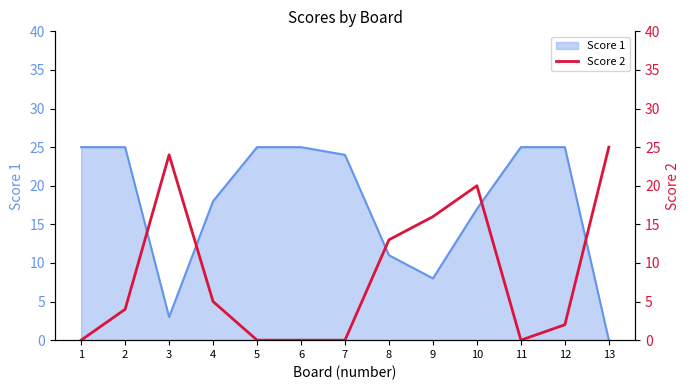

Is it true that Score 1 equals 9 at 11?

False